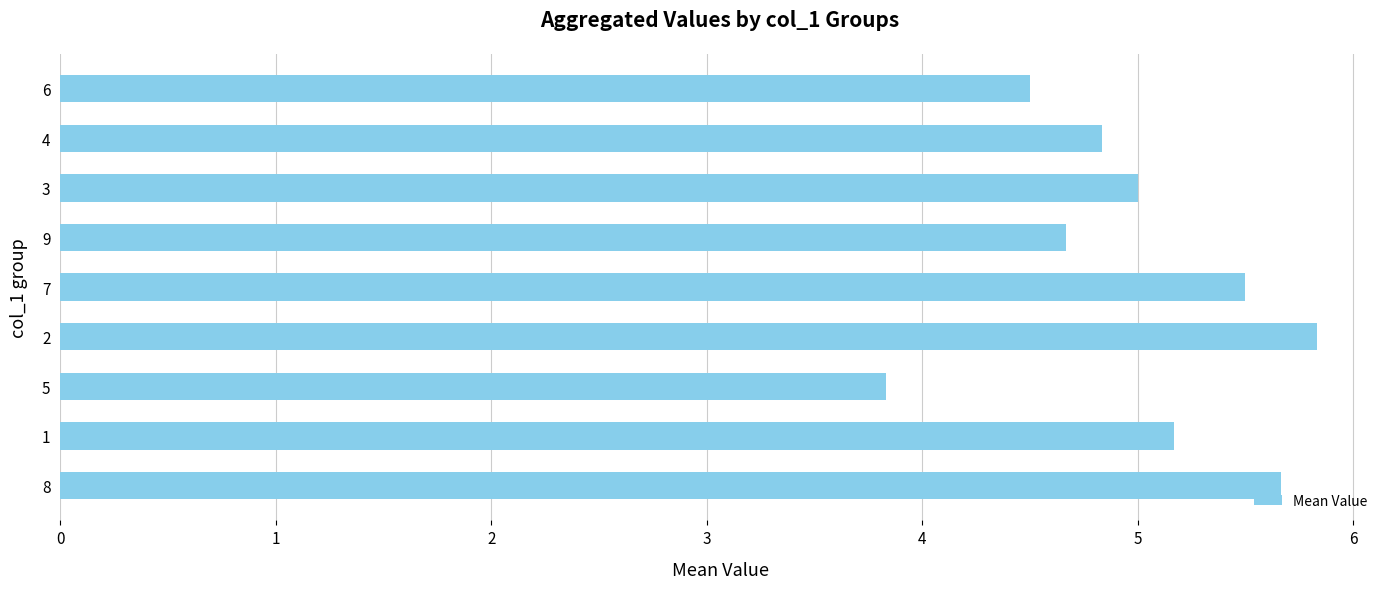

What is the difference between the maximum and second lowest values?

1.3